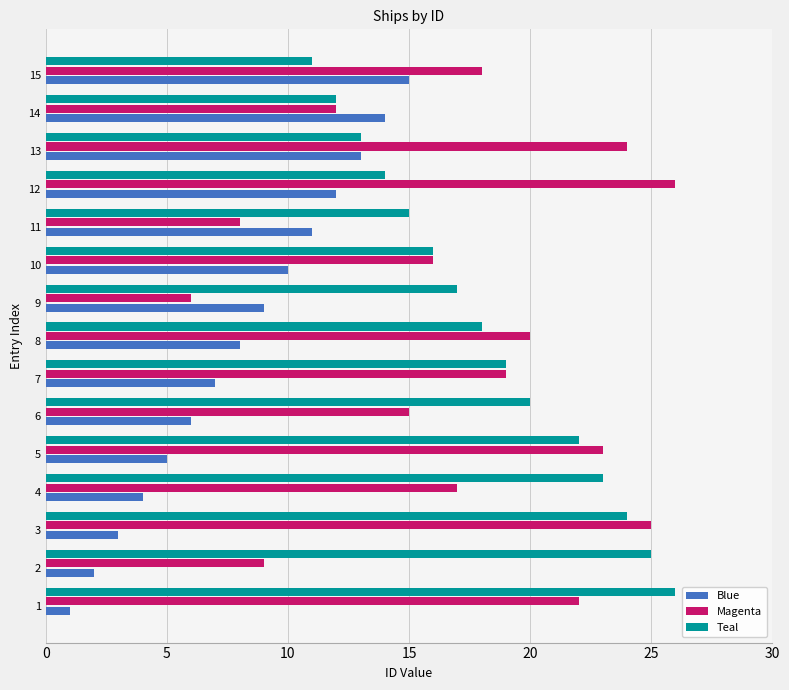

Which series has the widest spread of values?

Magenta